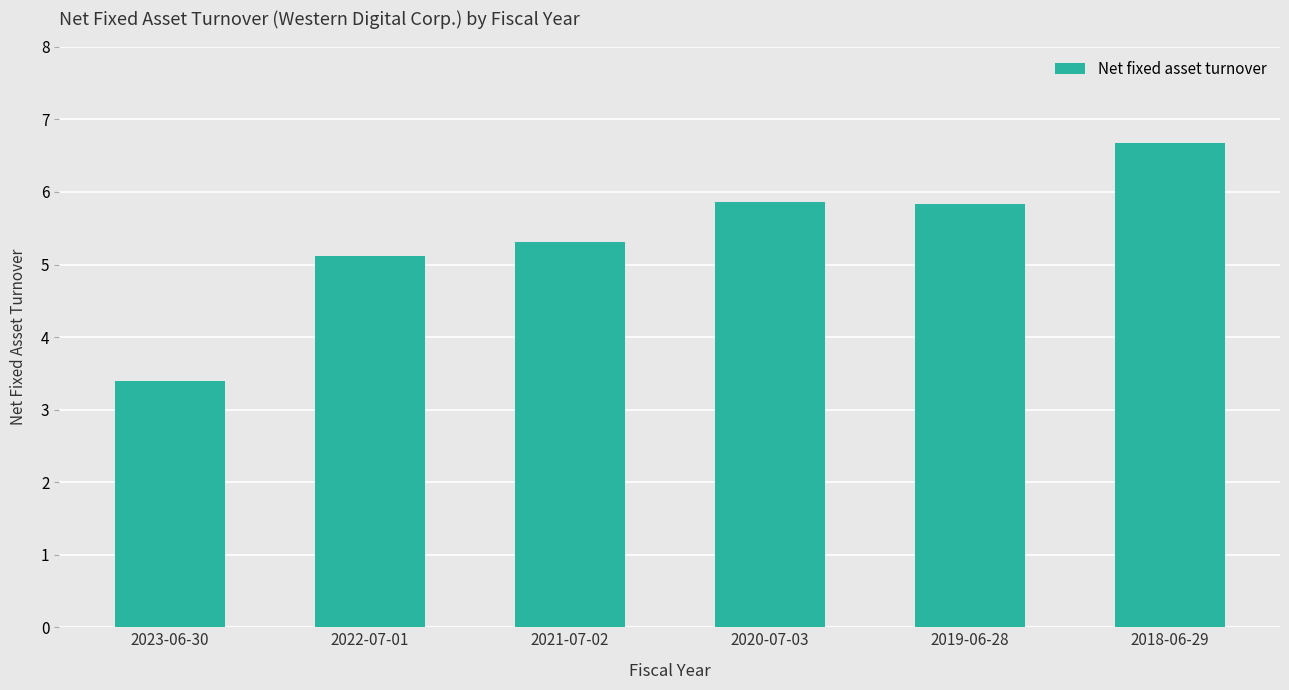

What is the ratio of the value at 2020-07-03 to the value at 2018-06-29?

0.9